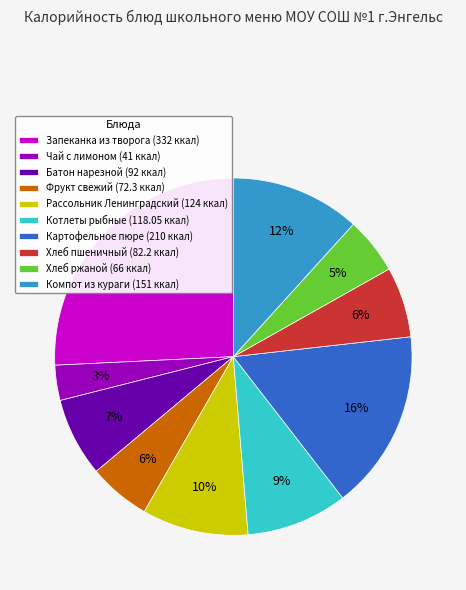

To the nearest percent, what portion does Хлеб ржаной represent?

5%